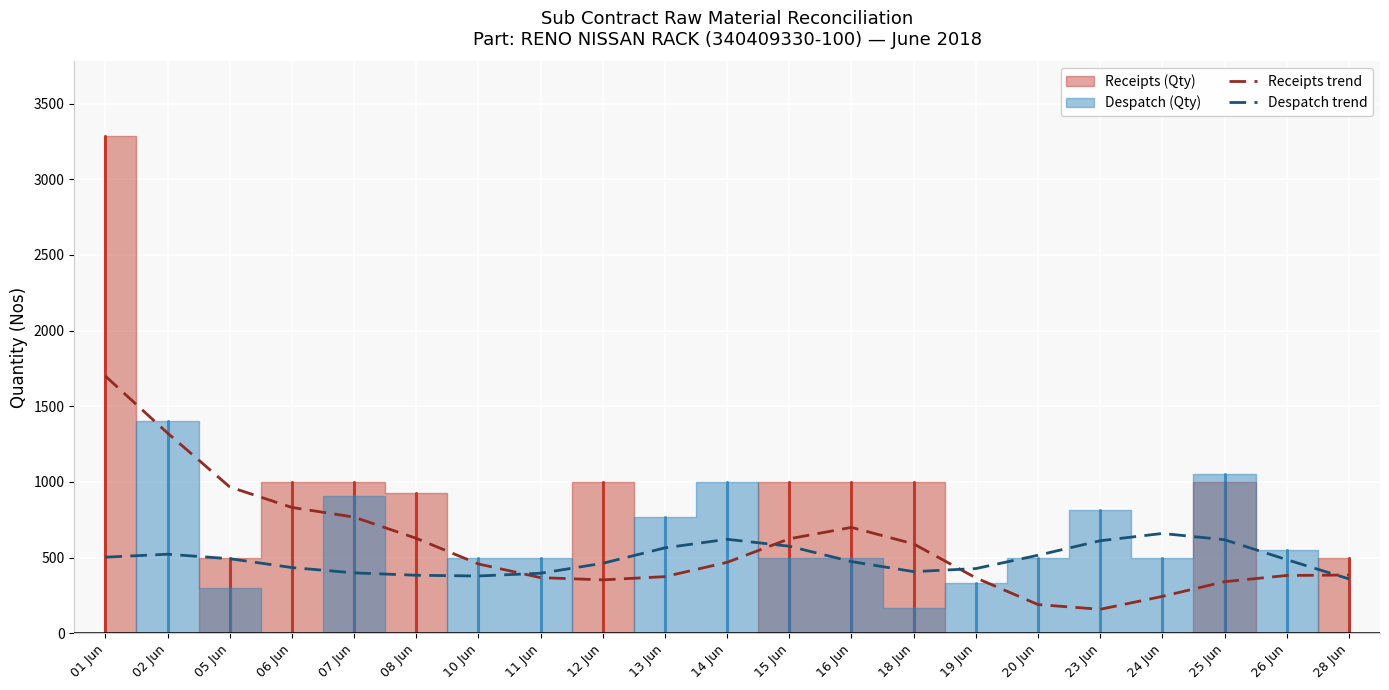

Is the value of Receipts trend at 28 Jun greater than the value of Despatch trend at 08 Jun?

Yes